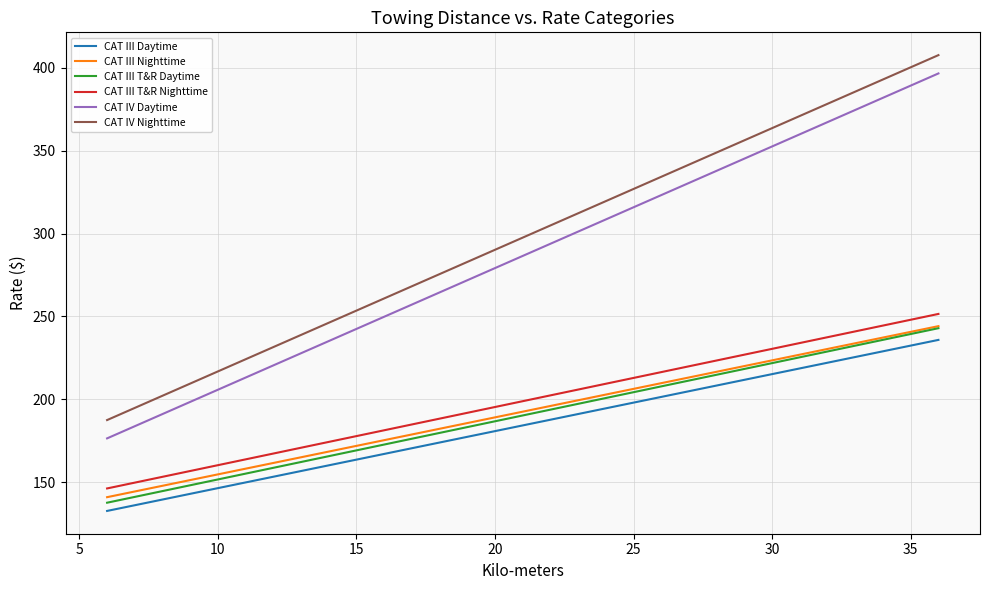

True or false: CAT IV Daytime and CAT III T&R Daytime intersect in this chart.

False